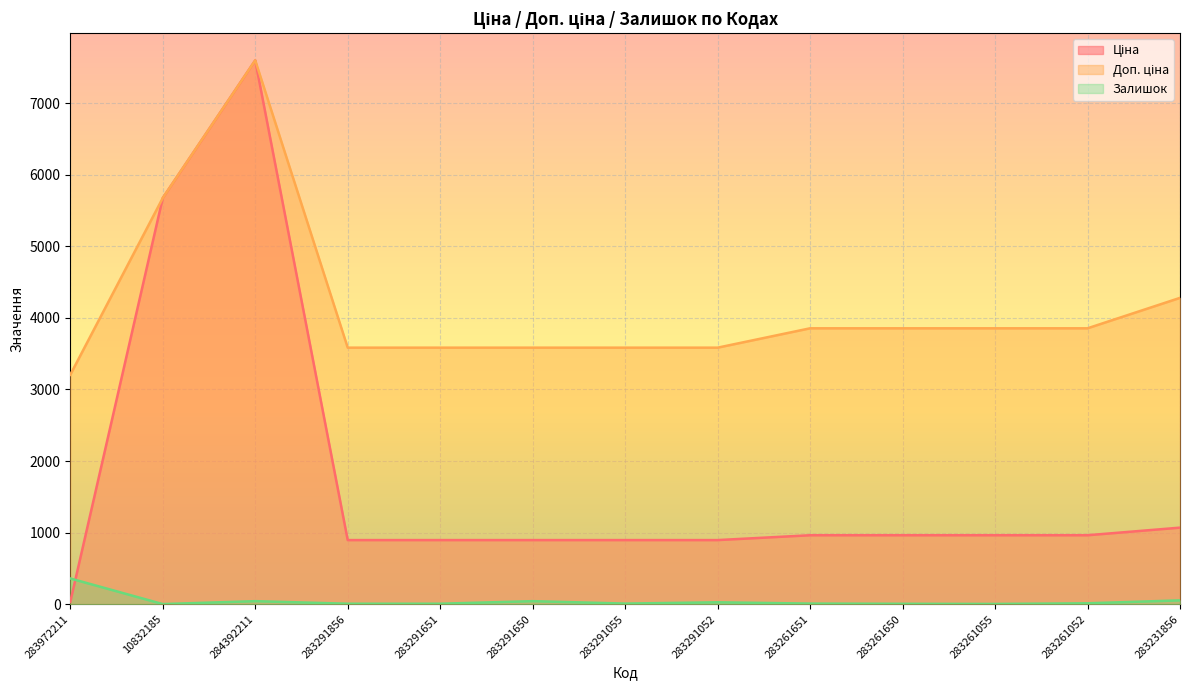

What is the difference between the highest and lowest values at 283291055?

3574.6